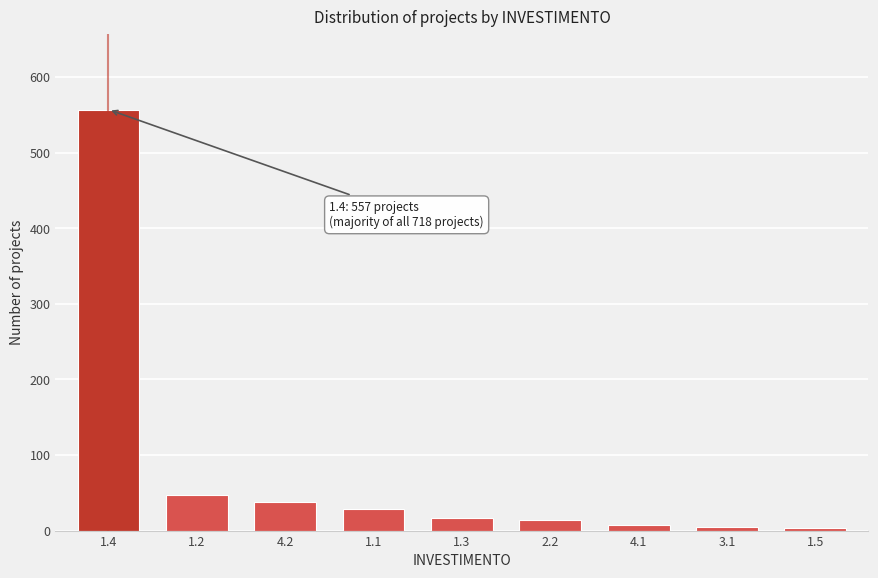

The value at 4.2 is 38. True or false?

True